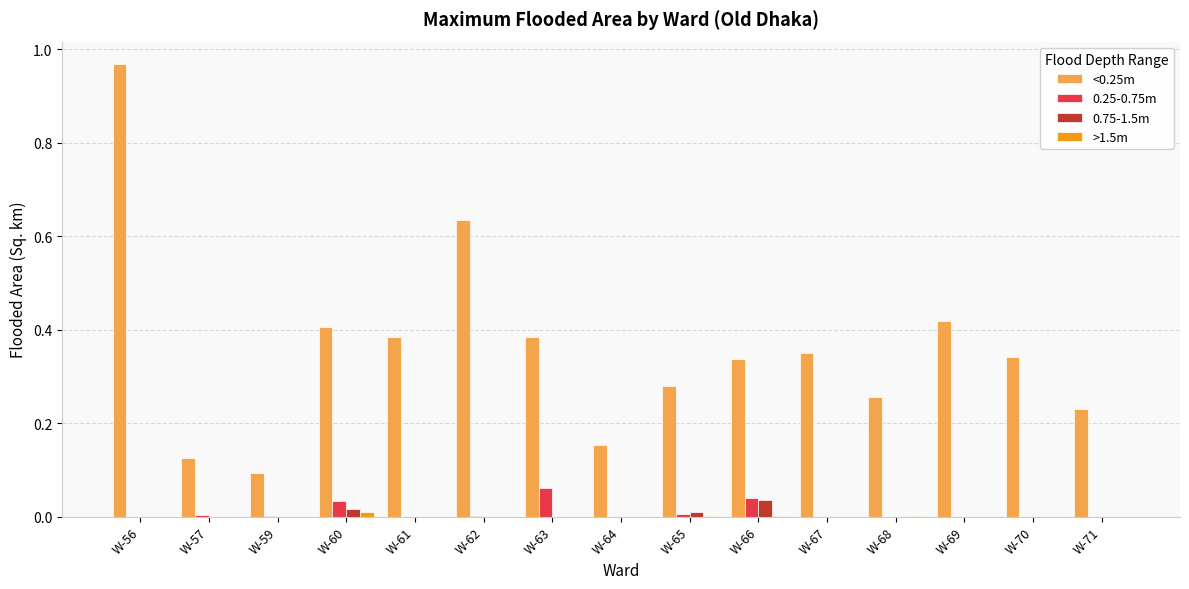

What is the sum of all <0.25m values?

5.4